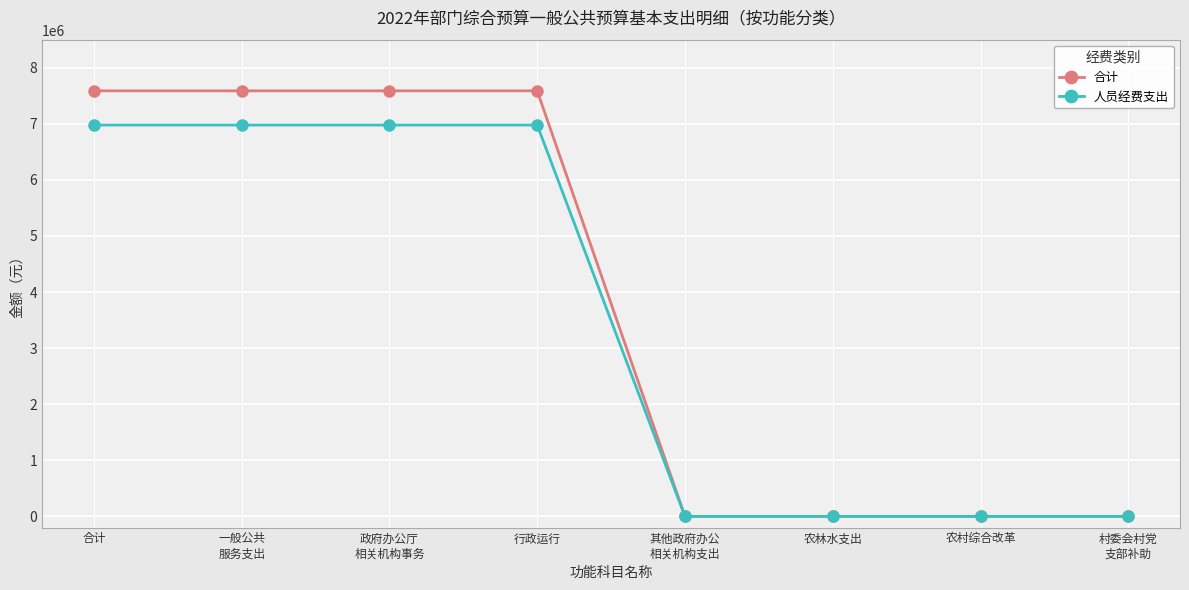

How many categories are shown in the chart?

8